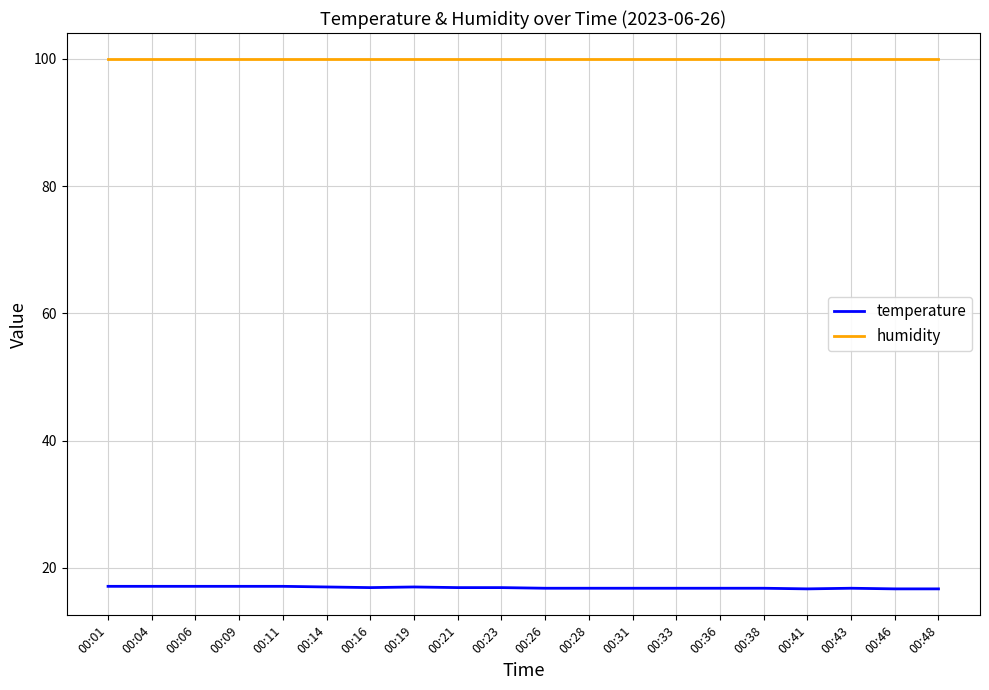

What is the minimum value for humidity?

99.9